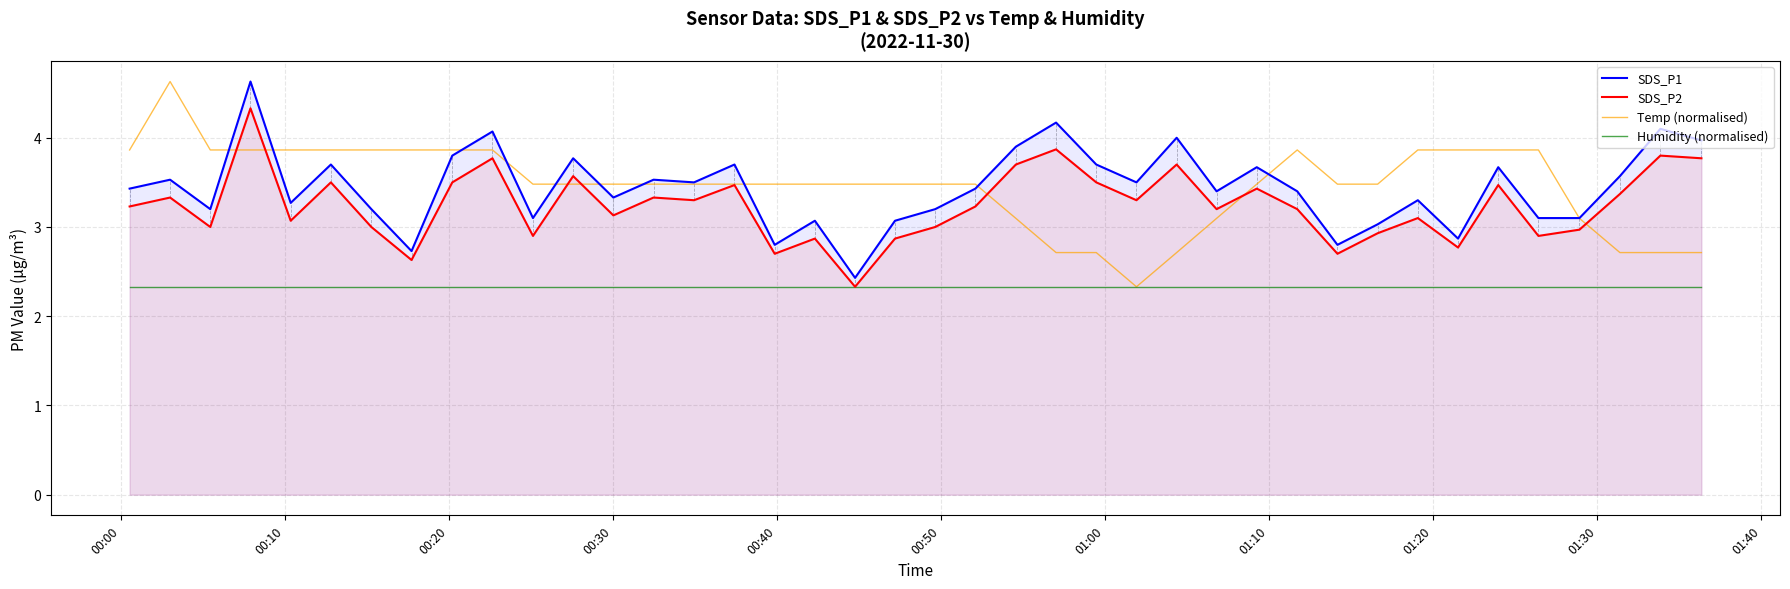

True or false: Humidity (normalised) has more than 2 points higher than both neighbors.

False